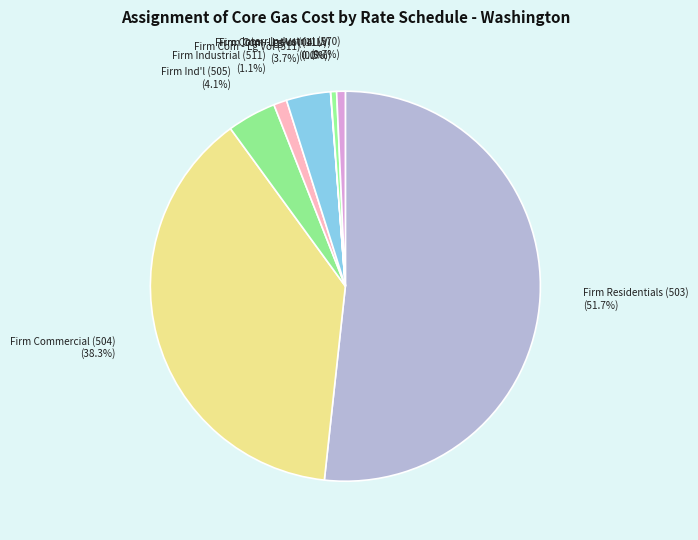

What is the total percentage of Interr Industrial (570) and Firm Com - Lg Vol (11LV)?

1.2%